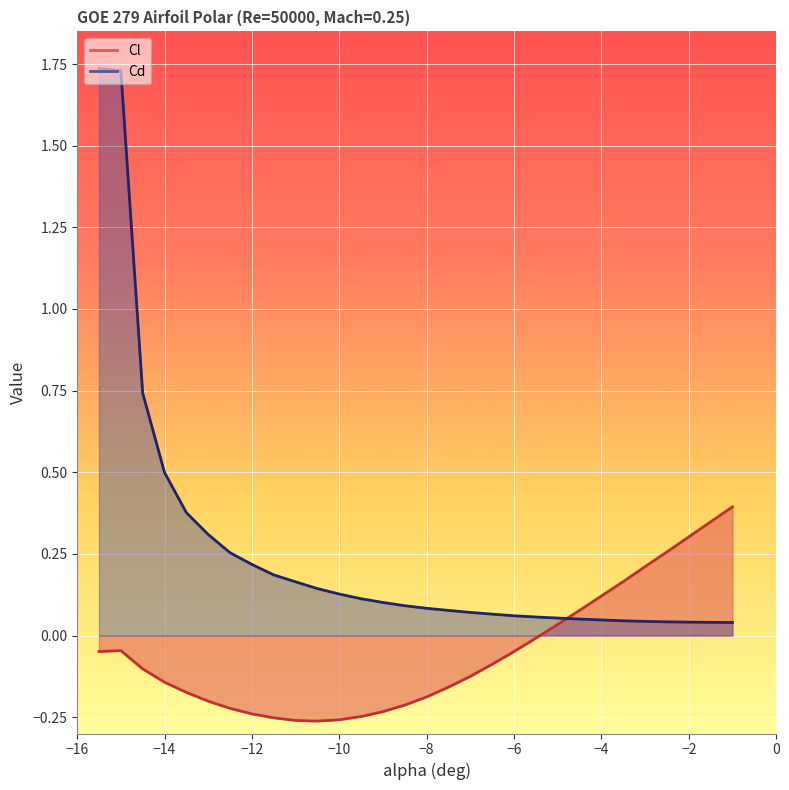

Reading left to right, what are all the values shown in this chart?

Cl: -0.0	-0.0	-0.1	-0.1	-0.2	-0.2	-0.2	-0.2	-0.3	-0.3	-0.3	-0.3	-0.2	-0.2	-0.2	-0.2	-0.2	-0.1	-0.1	-0.0	-0.0	0.0	0.1	0.1	0.2	0.2	0.3	0.3	0.3	0.4
Cd: 1.7	1.7	0.7	0.5	0.4	0.3	0.3	0.2	0.2	0.2	0.1	0.1	0.1	0.1	0.1	0.1	0.1	0.1	0.1	0.1	0.1	0.1	0.1	0.0	0.0	0.0	0.0	0.0	0.0	0.0